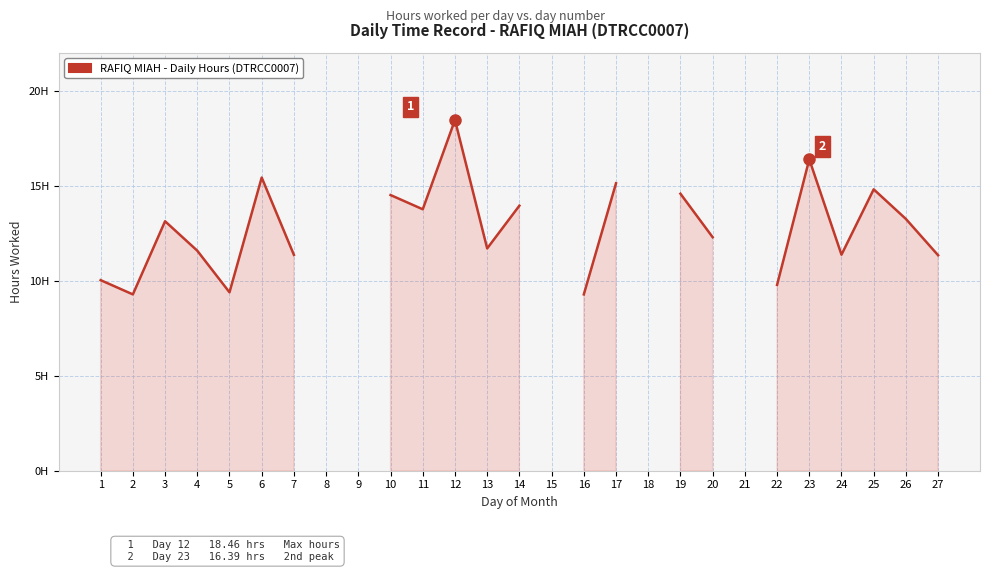

Which category has the highest value across all series?

12